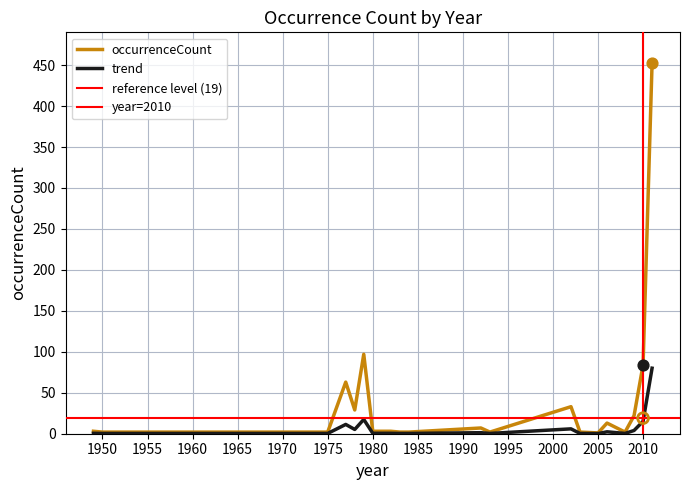

Between 2006 and 2010, which is larger?

2010